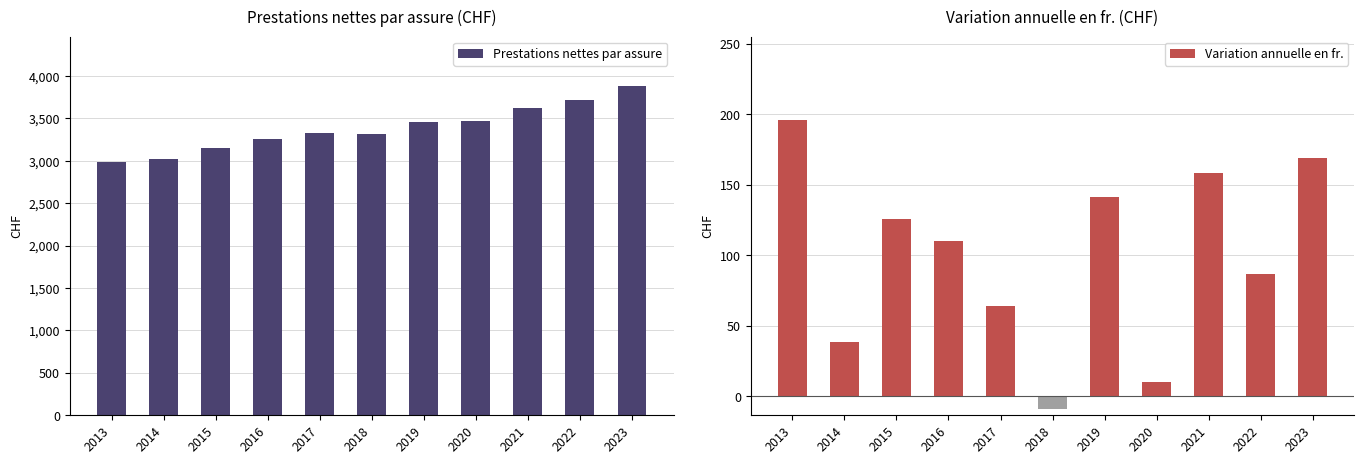

List the series in order of their peak value, lowest first.

Variation annuelle en fr., Prestations nettes par assure